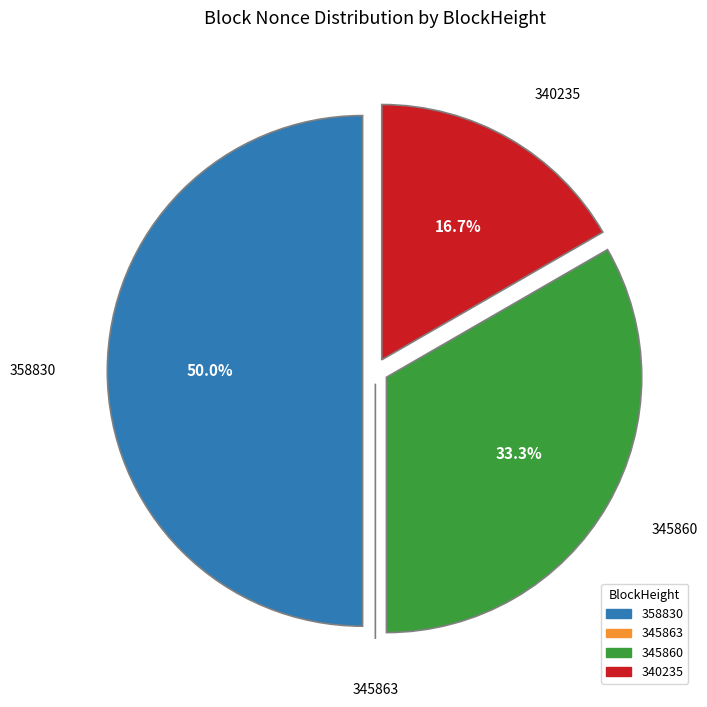

What percentage is NOT represented by 358830?

50.0%